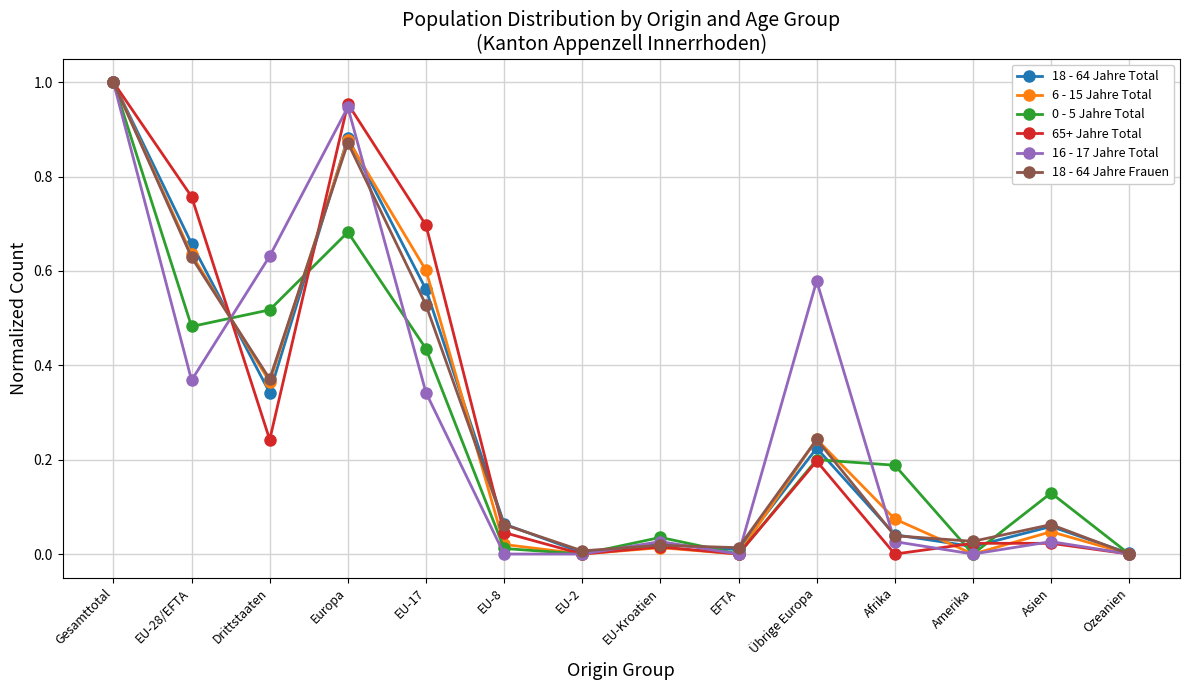

At which category does 0 - 5 Jahre Total reach its first local peak?

Europa